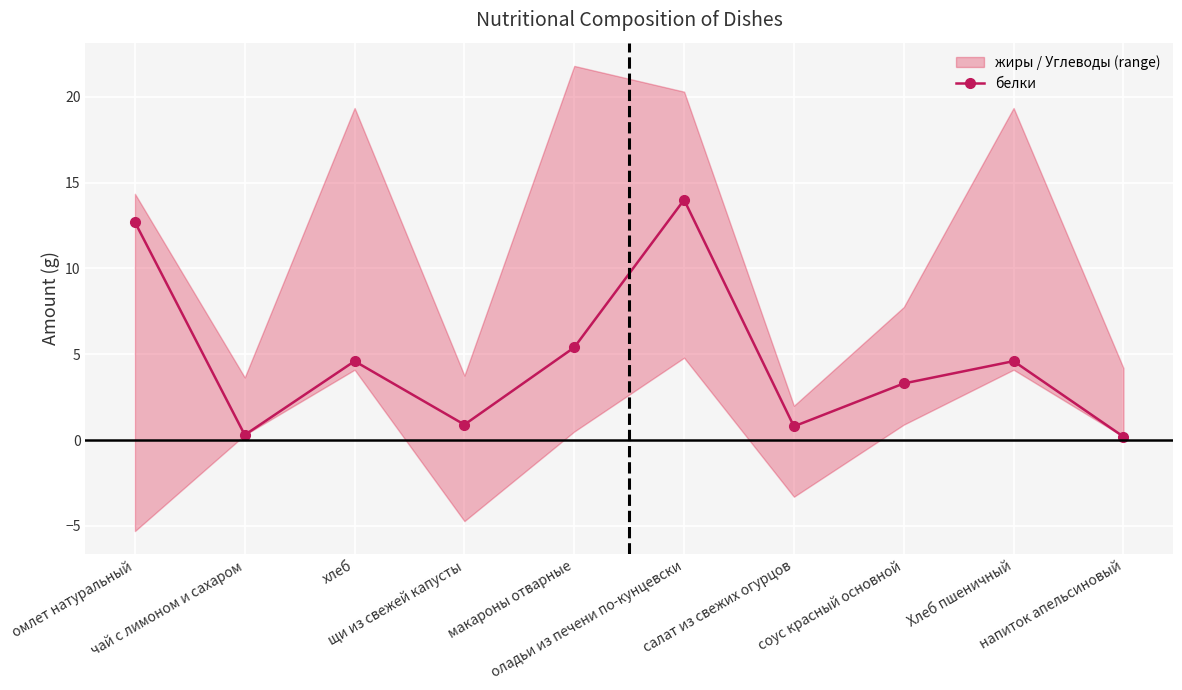

What is the maximum value shown in the chart?

14.0